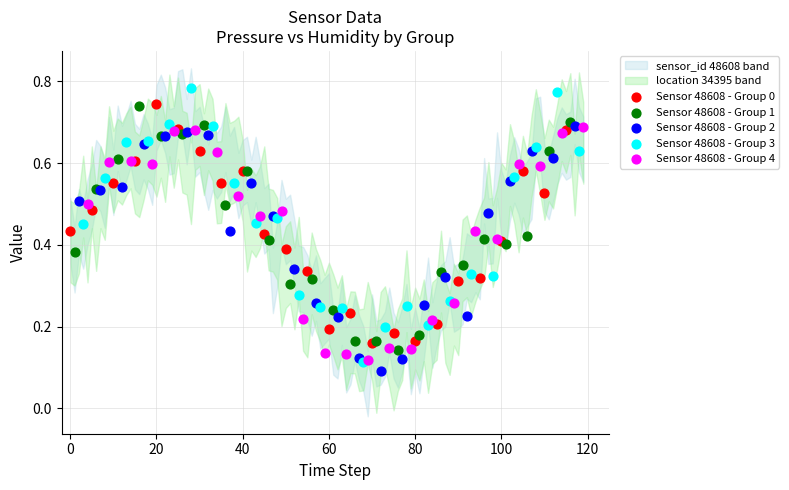

Which series contains the highest Y value?

Sensor 48608 - Group 3